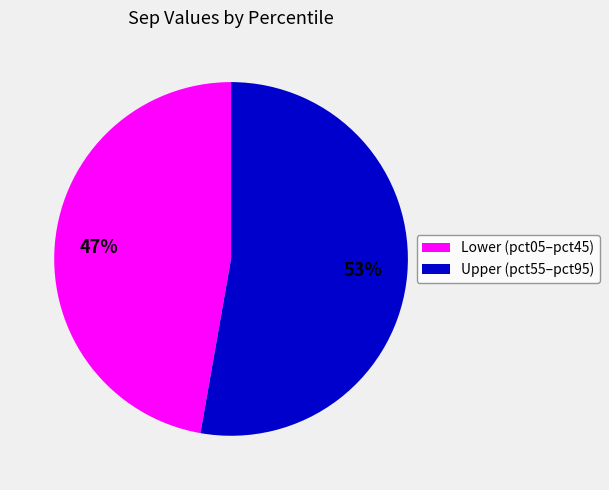

How many slices are in this pie chart?

2